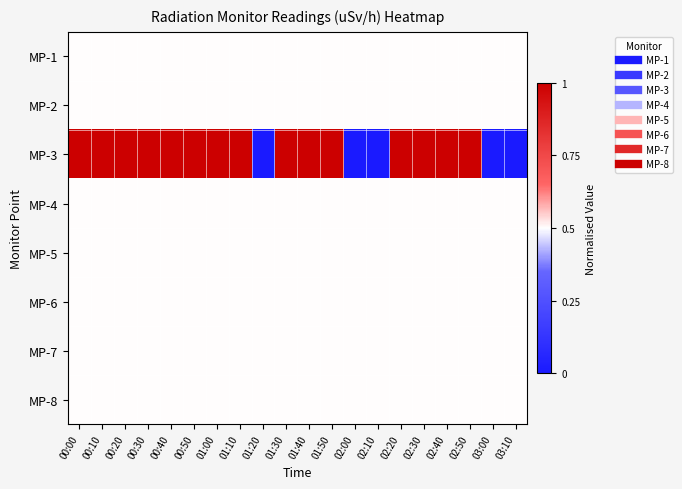

Count the number of categories in the chart.

20